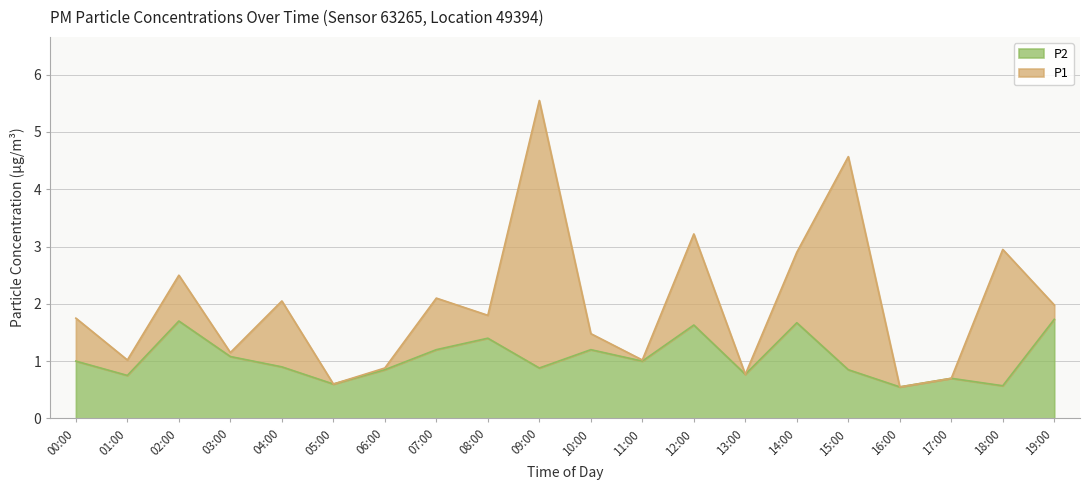

Between 01:00 and 07:00, which is larger?

07:00